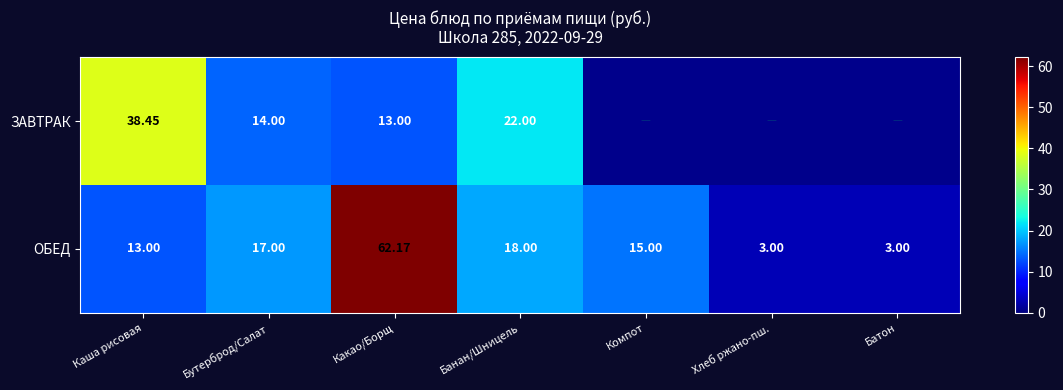

Where does the ОБЕД series first go above 15?

Бутерброд/Салат